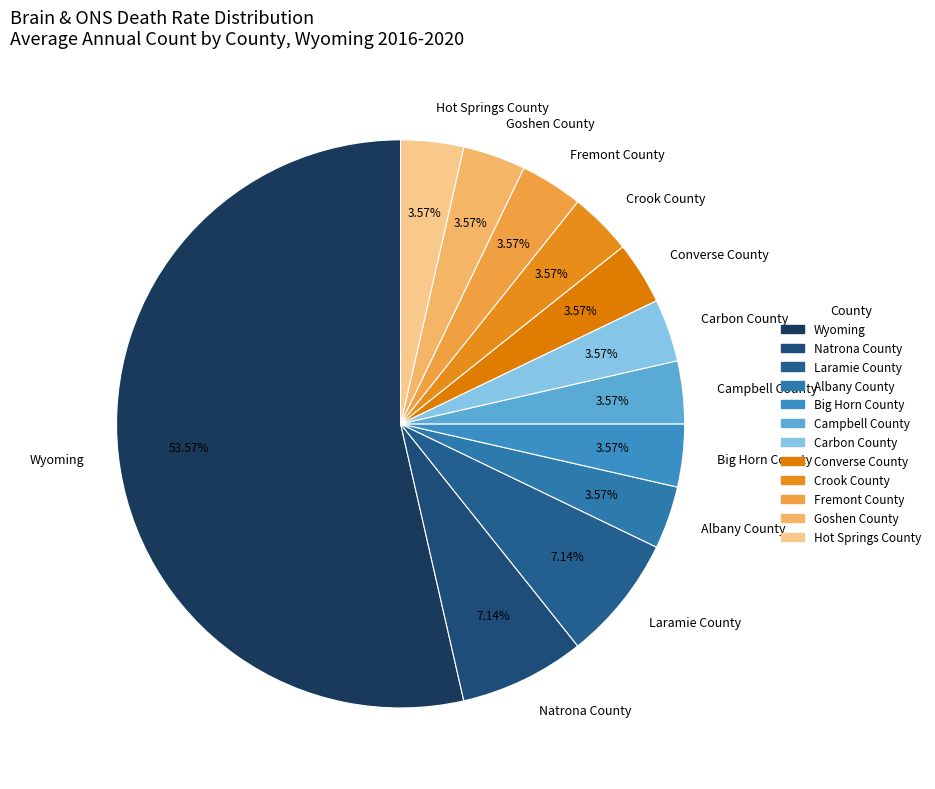

Is it true that Big Horn County is 4% of the pie?

True